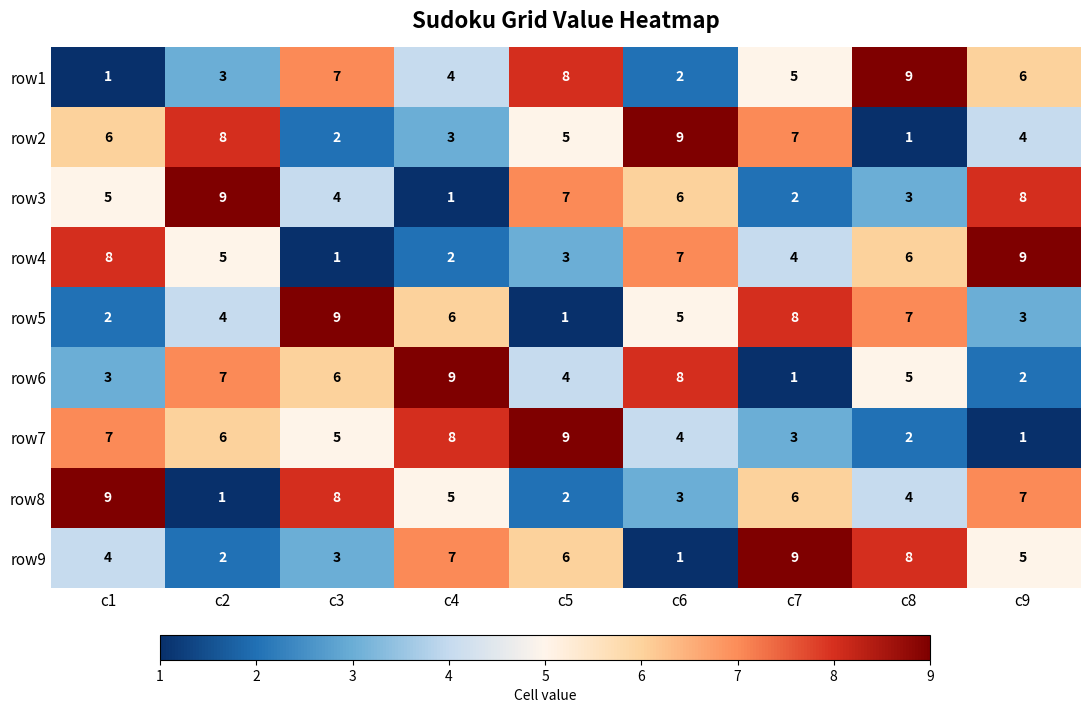

How many row2 values are between 3 and 7?

5